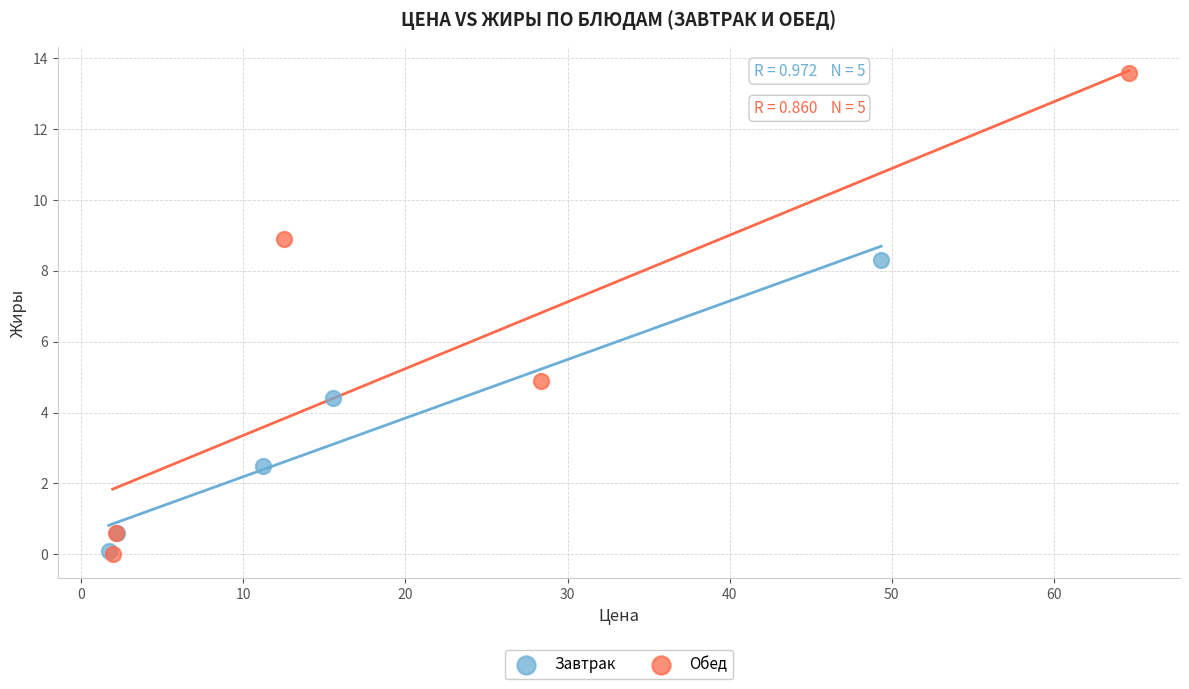

What are all the series names shown in the legend?

Завтрак, Обед